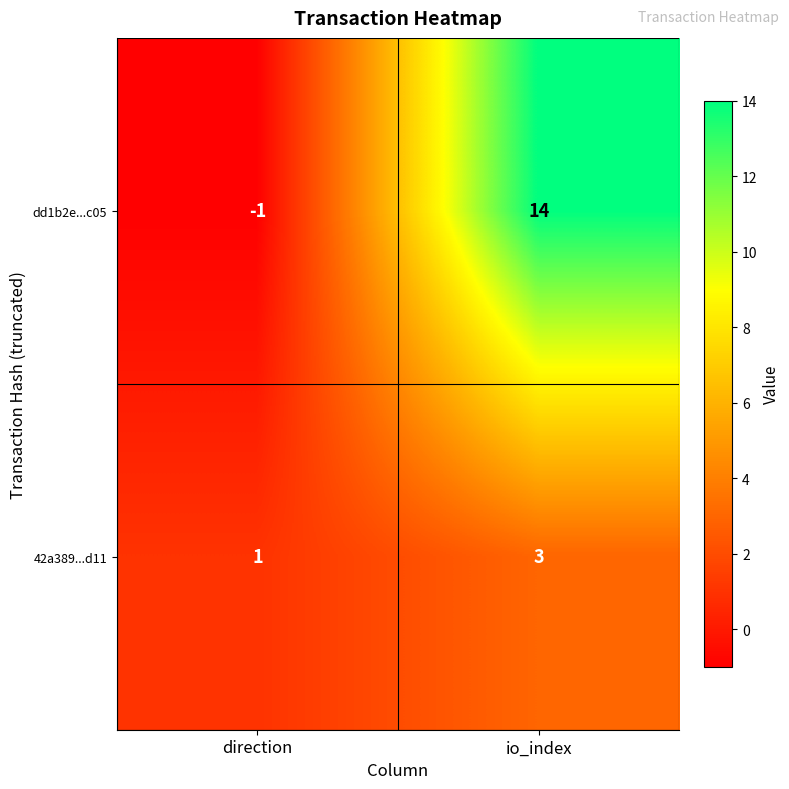

Rank the series by their average value, from highest to lowest.

dd1b2e...c05, 42a389...d11